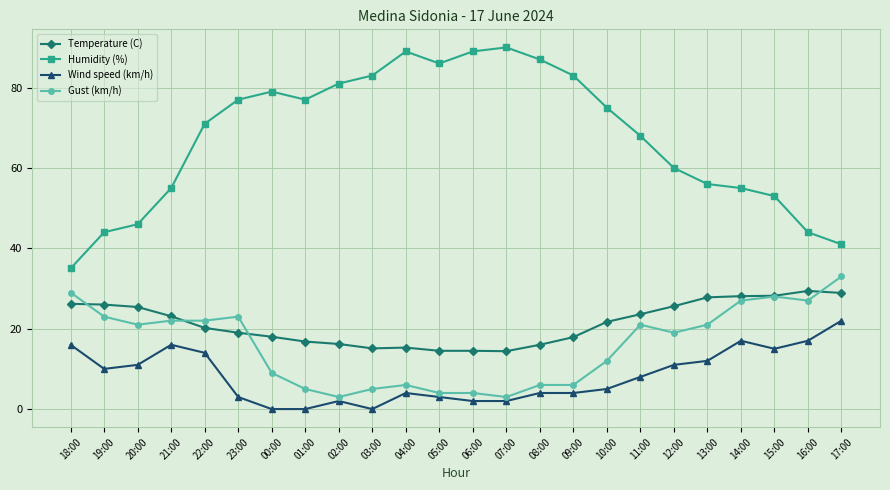

Is this an area chart (filled region under the line)?

No